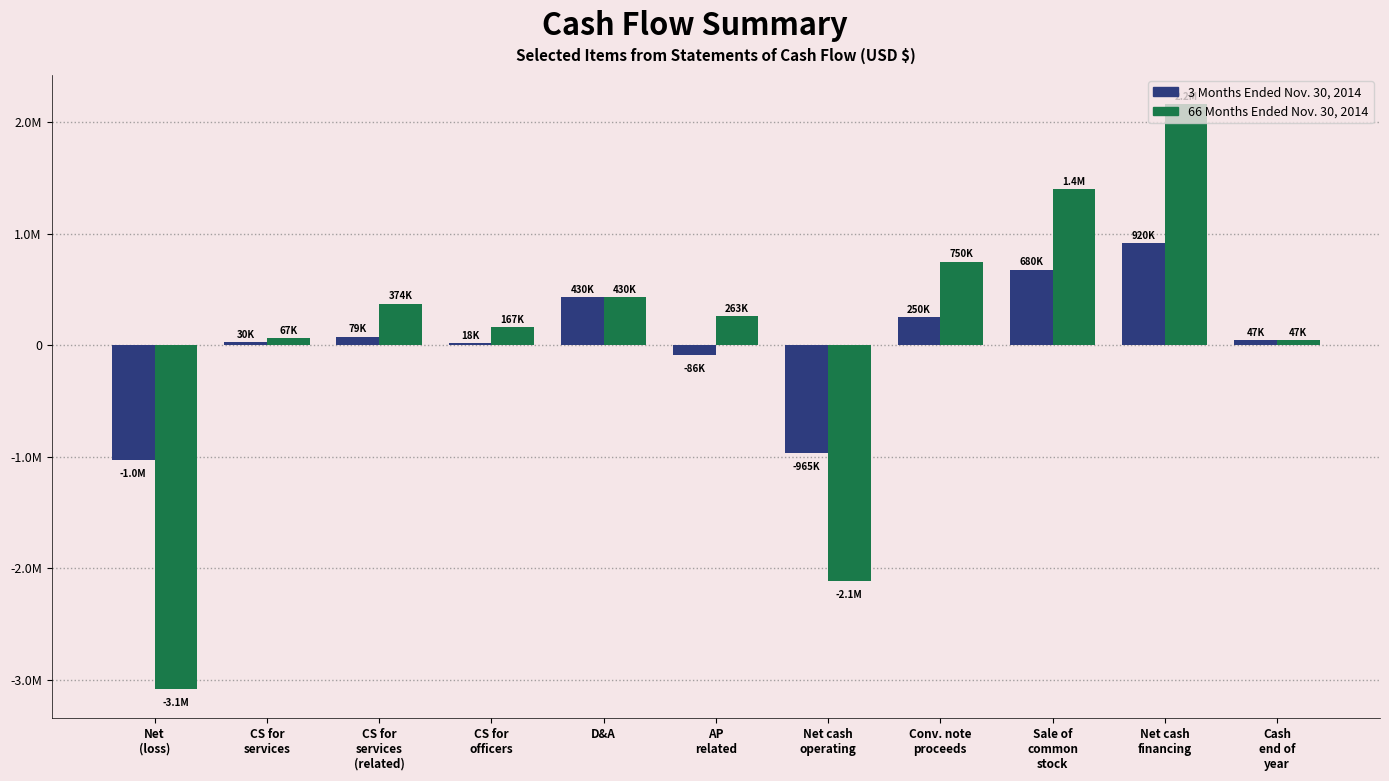

Which category has the highest value in the 66 Months Ended Nov. 30, 2014 series?

Net cash
financing